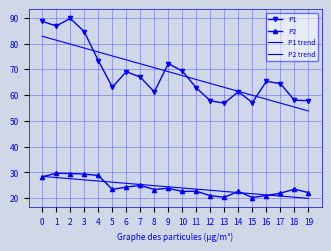

At which label does P1 reach its peak?

2